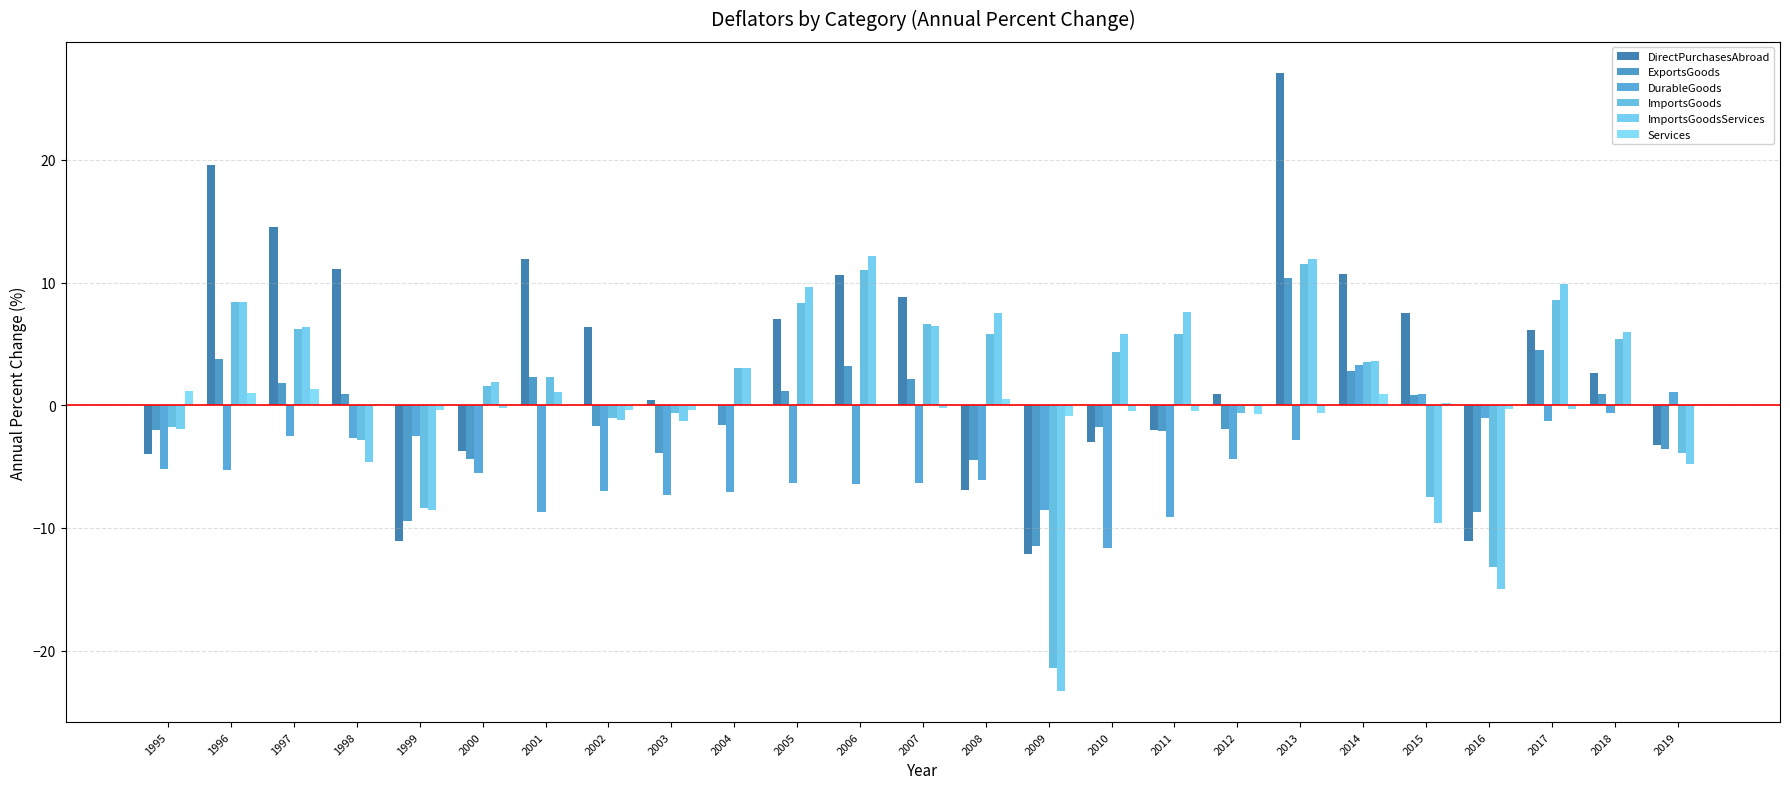

Count the number of data series in this chart.

6